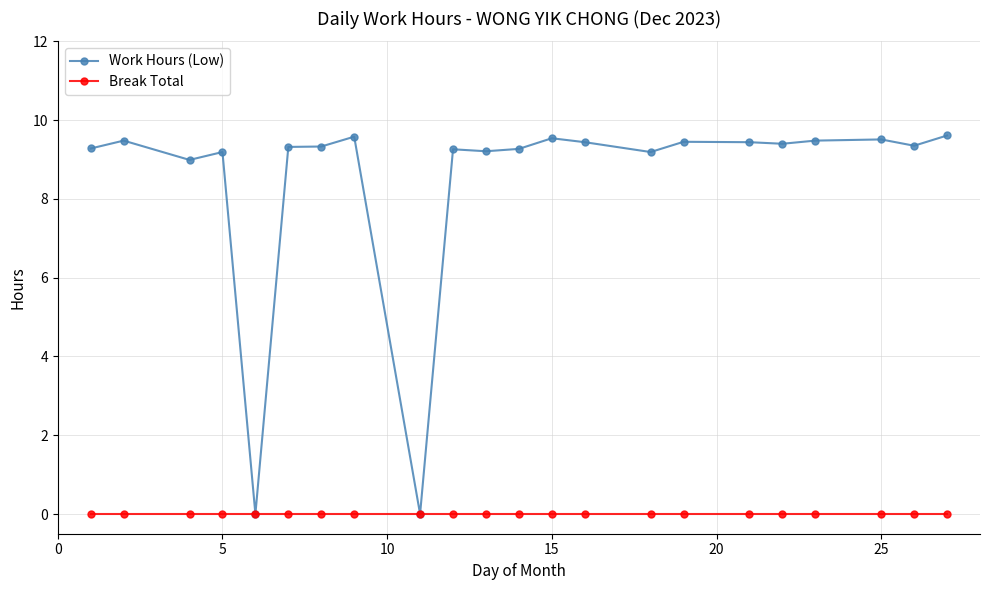

How many lines are shown in the chart?

2